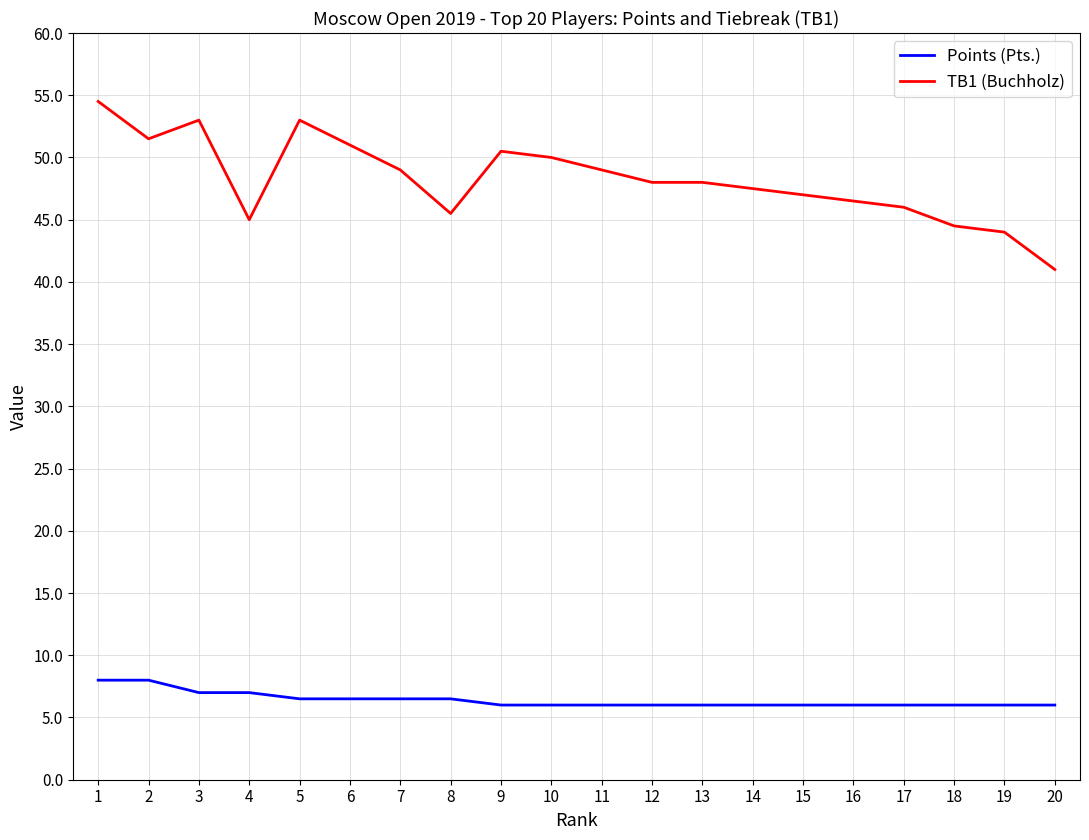

How many lines are shown in the chart?

2